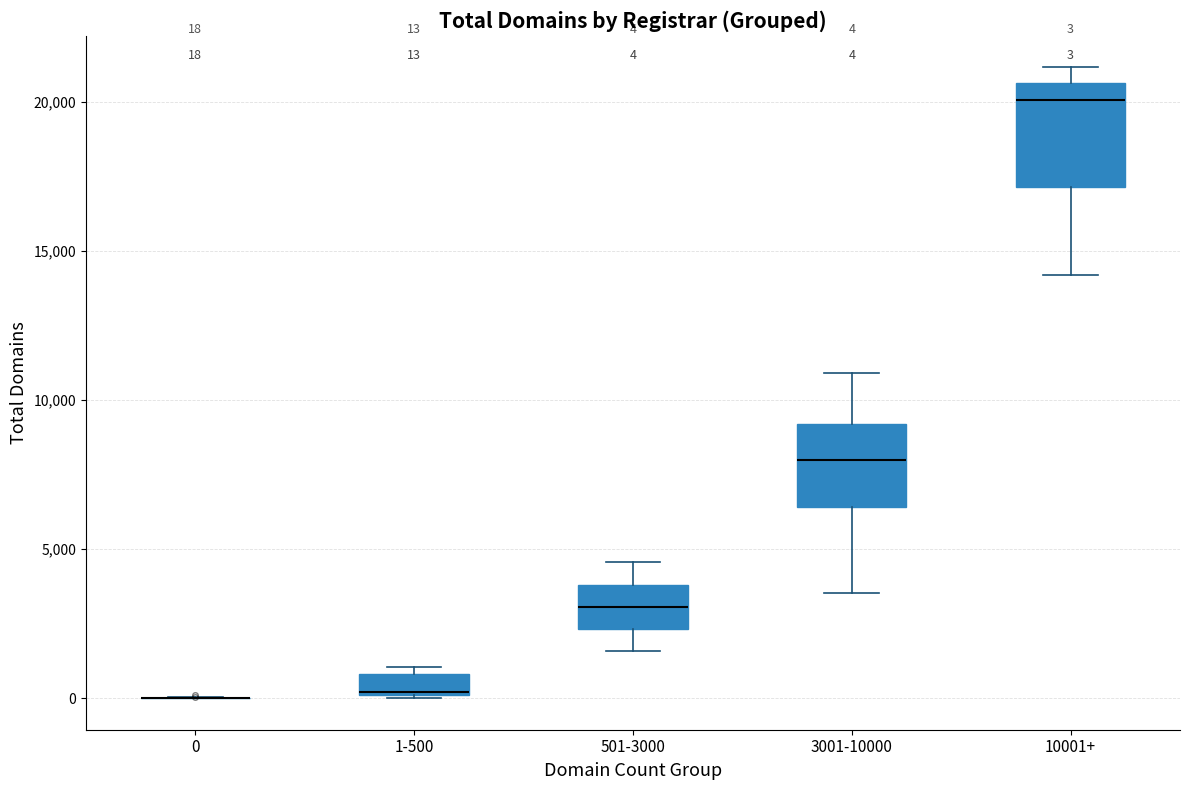

Comparing the boxes themselves (not the whiskers), which one is the tallest?

10001+